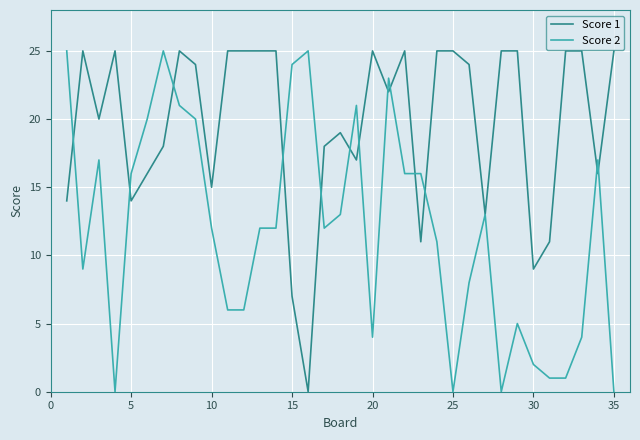

Which series has the largest total across all categories?

Score 1